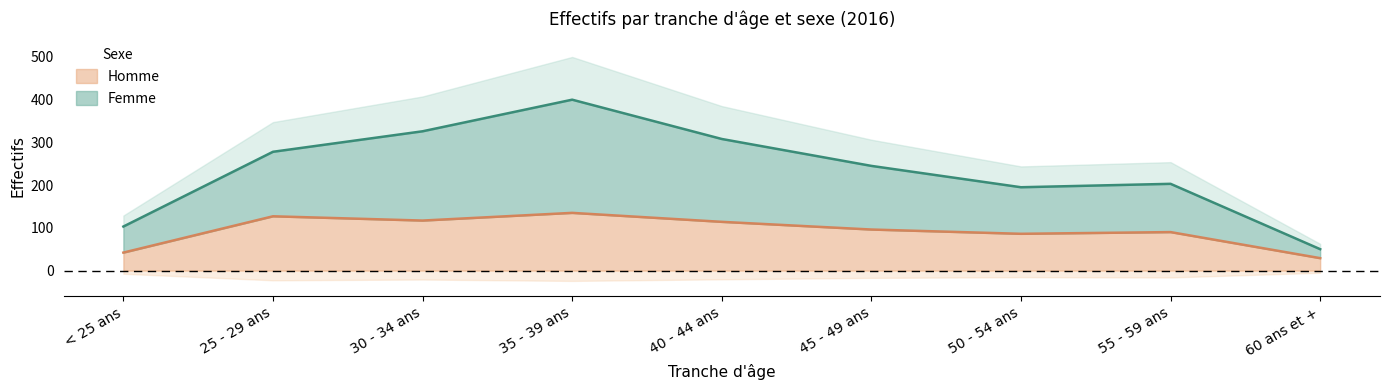

Rank the series at 55 - 59 ans from highest to lowest value.

Femme, Homme